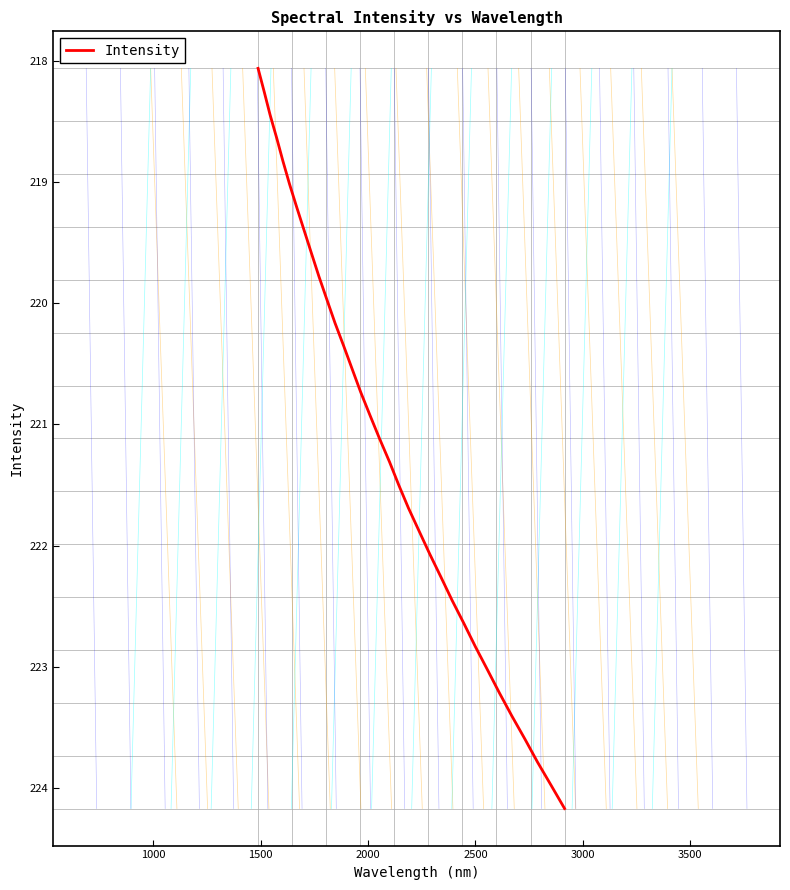

How many values exceed 221?

17